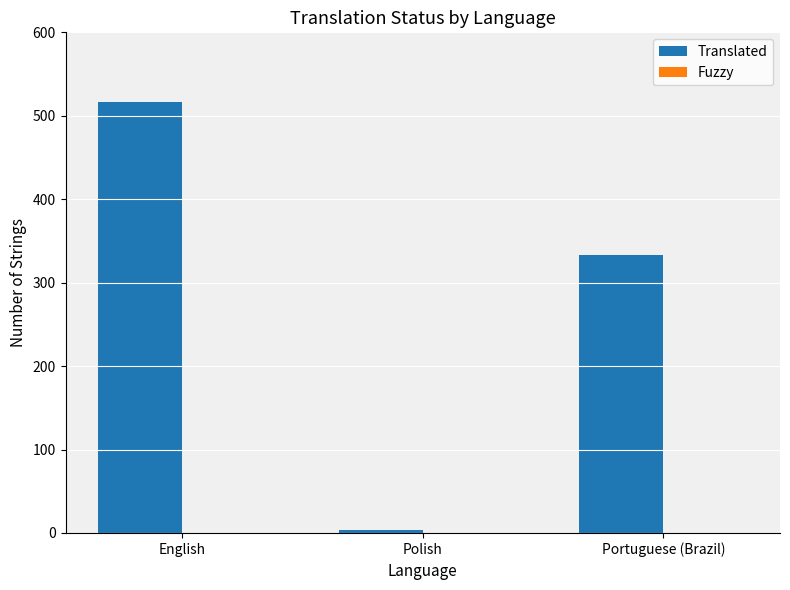

What is the maximum value shown in the chart?

517